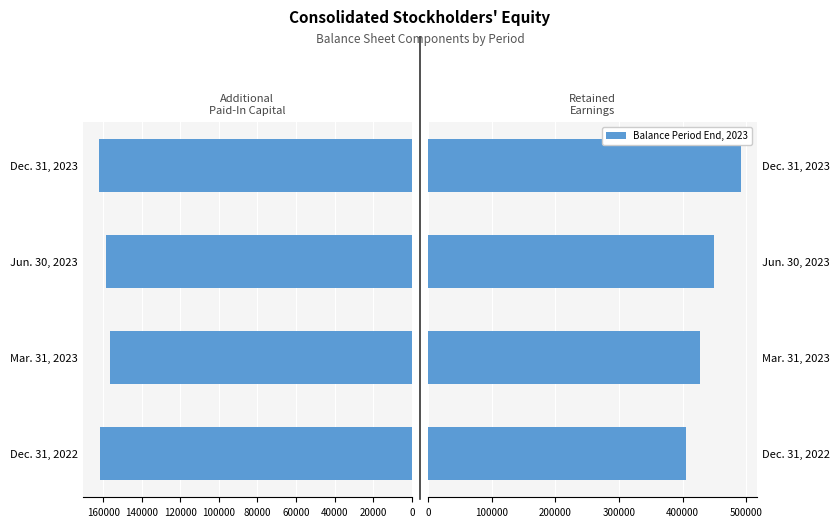

What is the value of the Retained Earnings bar at the 3rd from the left?

449602